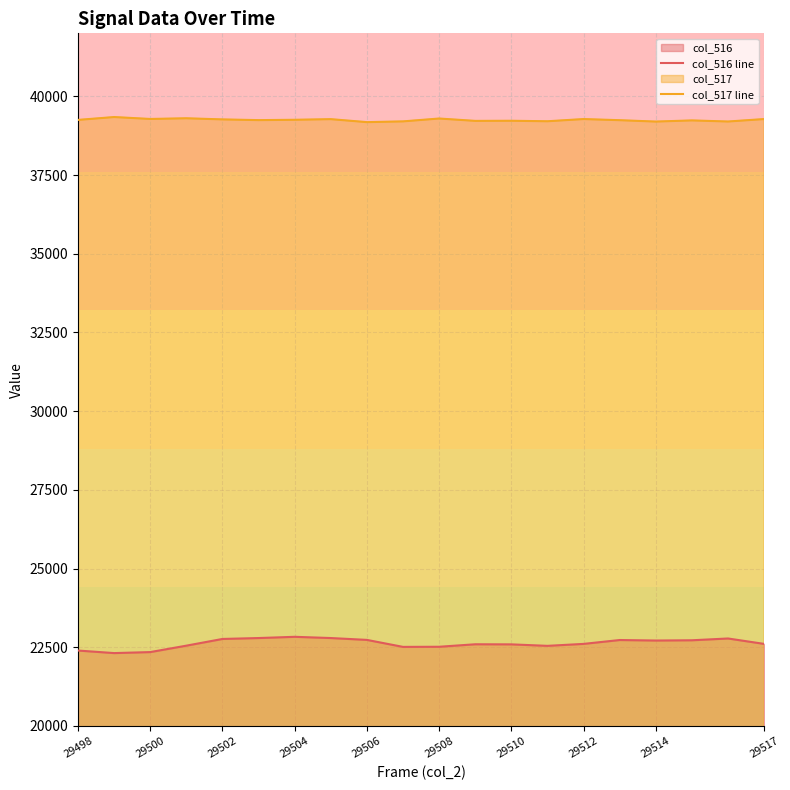

What is the spread (max minus min) of values at 13?

16663